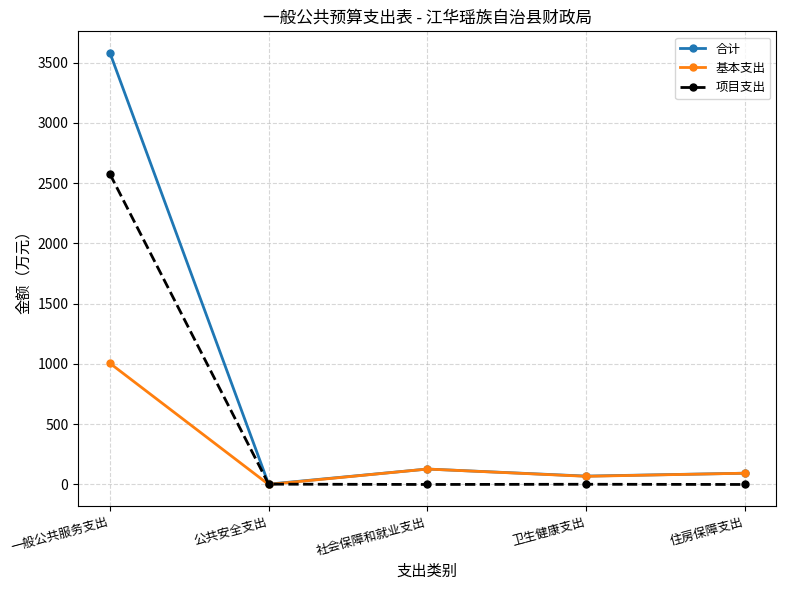

What is the label of the 1st point from the right?

住房保障支出